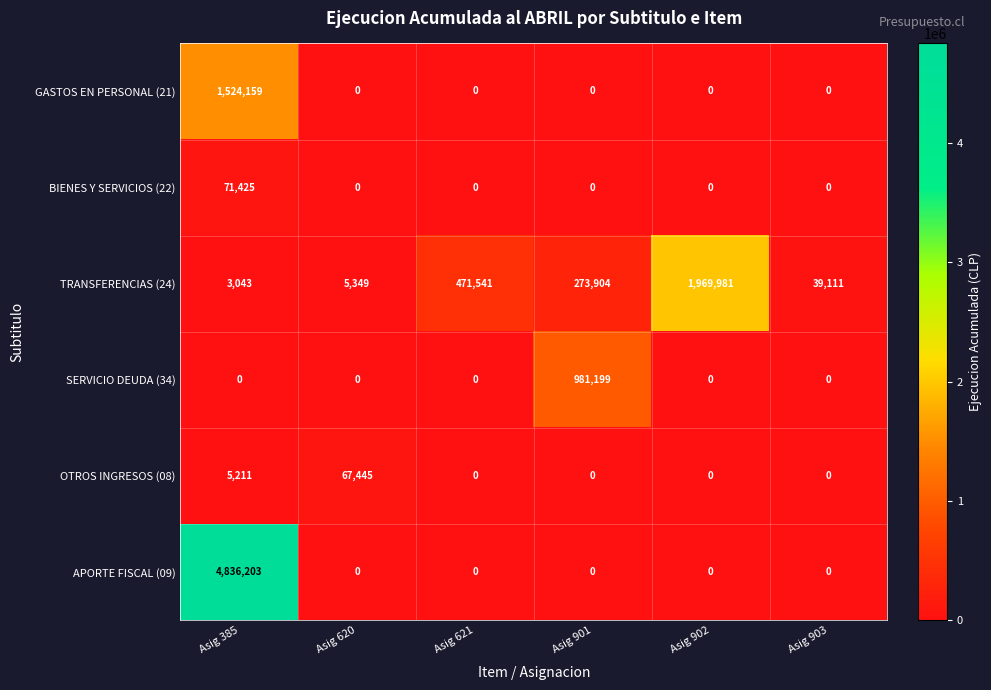

Which series has the largest range (max minus min)?

APORTE FISCAL (09)